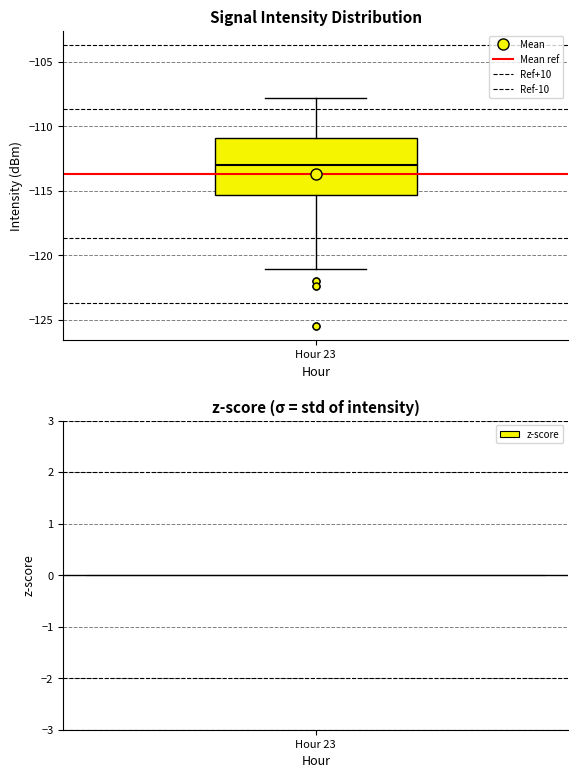

Transcribe this box plot: give where the median line is, the range the box spans, and where the two whiskers end, as read against the y-axis. The values are not printed on the chart, so give them approximately, as read against the axis.

median -113.0, box -115.5 to -111.0, whiskers -121.0 to -108.0